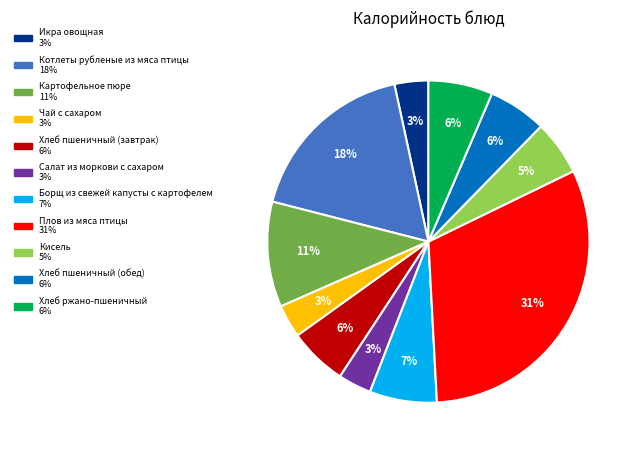

Is there a majority slice in this chart?

No